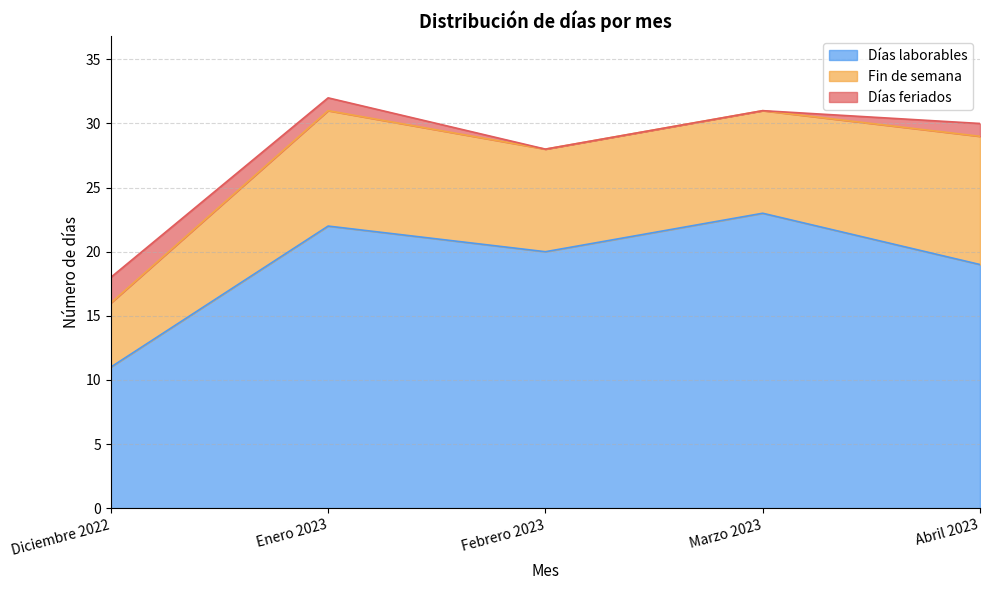

What is the sum of all Fin de semana values?

40